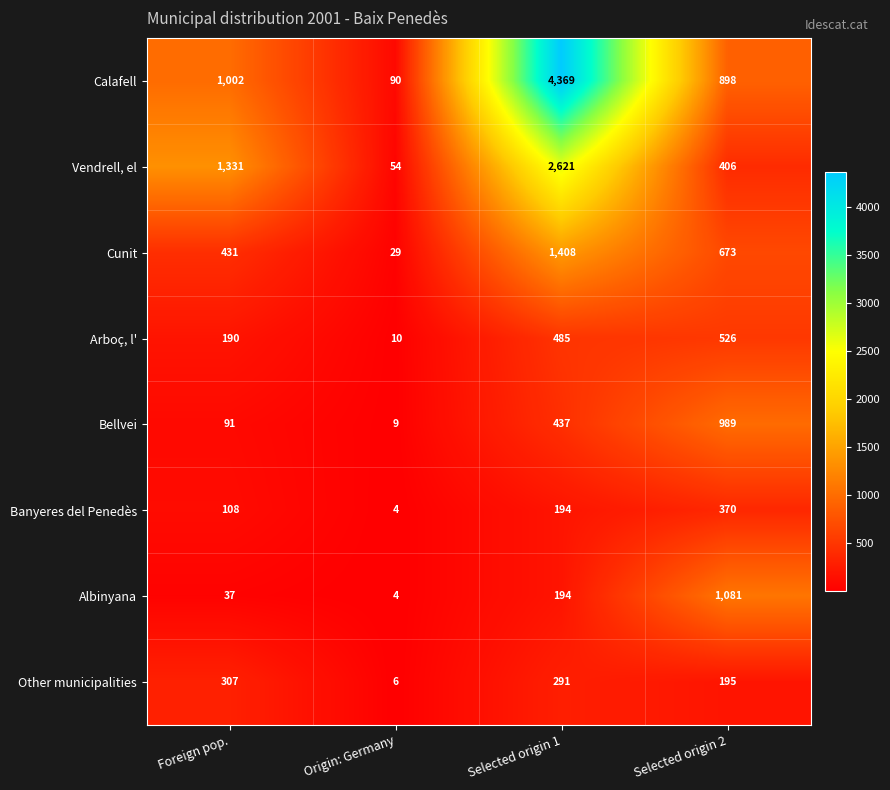

What is the difference between the Bellvei values at Foreign pop. and Origin: Germany?

82